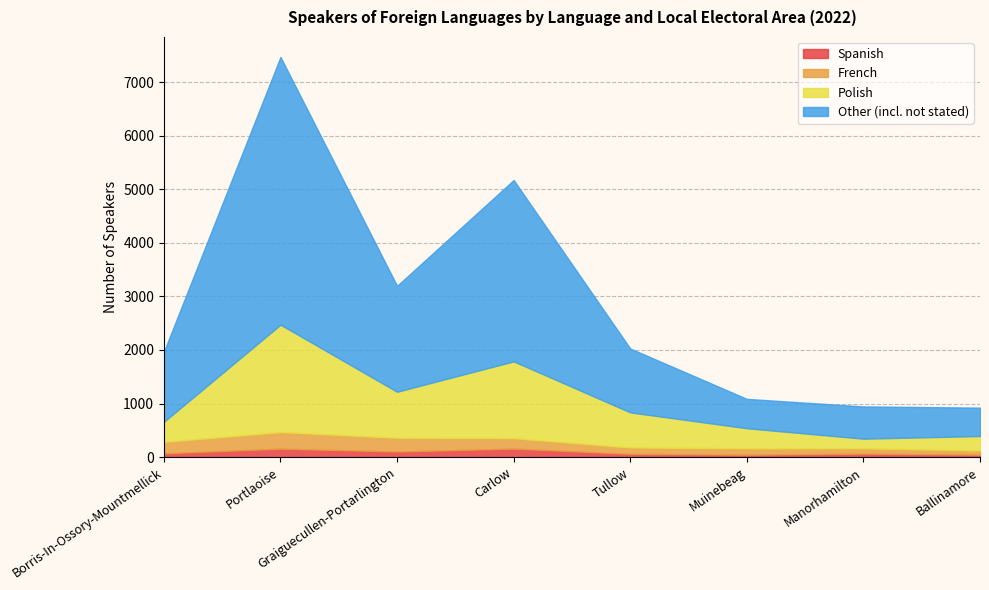

Which series has the largest total across all categories?

Other (incl. not stated)